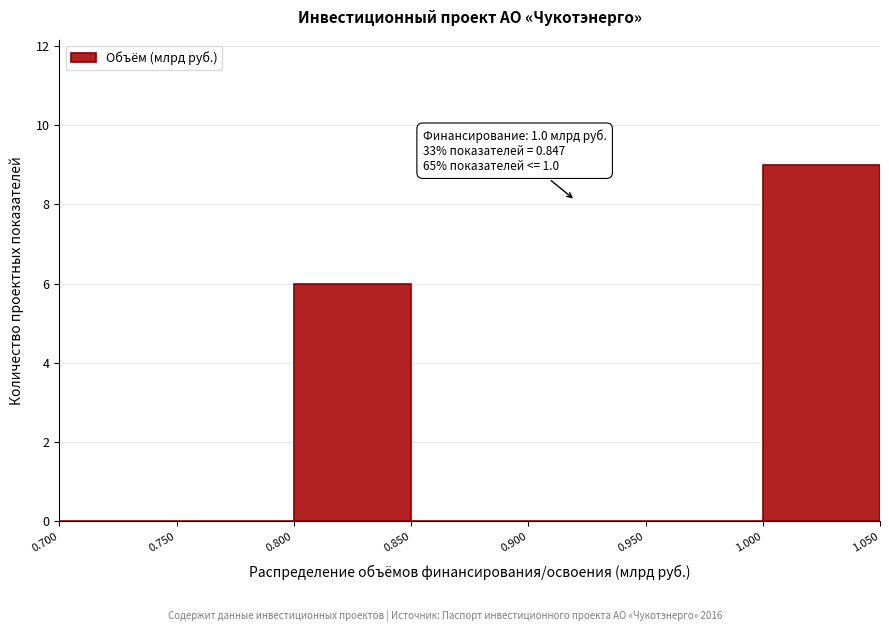

Which range on the x-axis has the tallest bar?

1.000 to 1.050